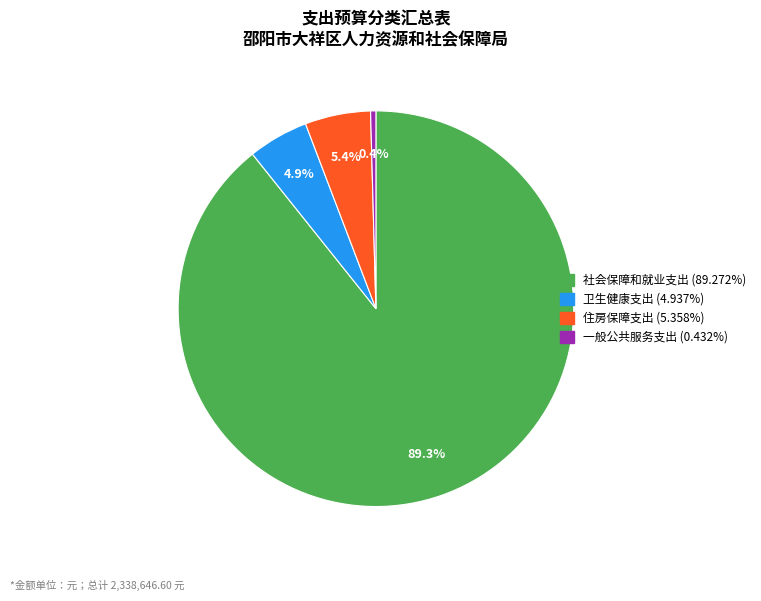

Which category has the biggest portion of the pie?

社会保障和就业支出